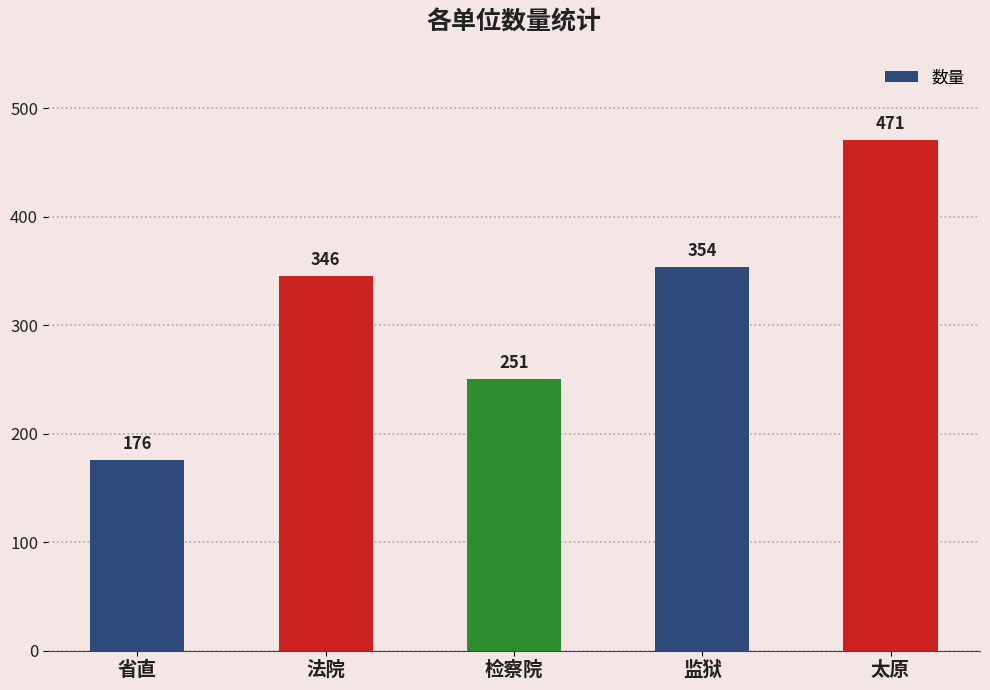

Reading left to right, what are all the values shown in this chart?

省直=176	法院=346	检察院=251	监狱=354	太原=471